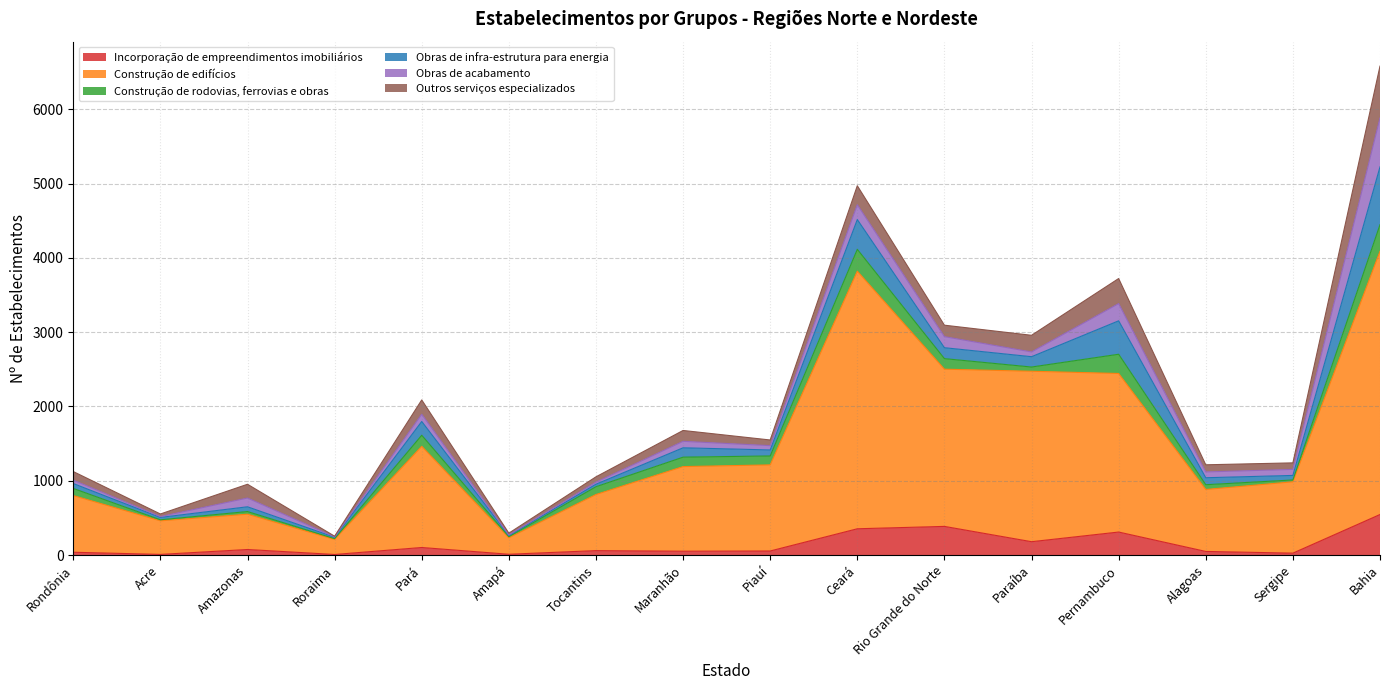

What is the total value across all series at Bahia?

6580